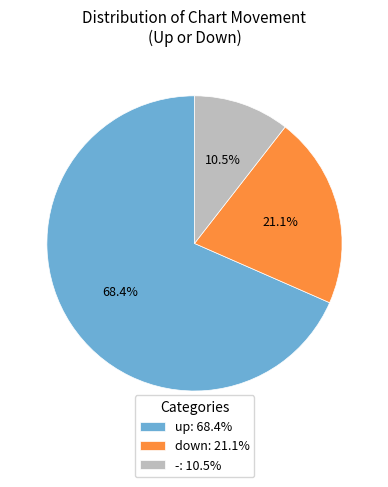

What is the ratio of the value at down to the value at -?

2.0